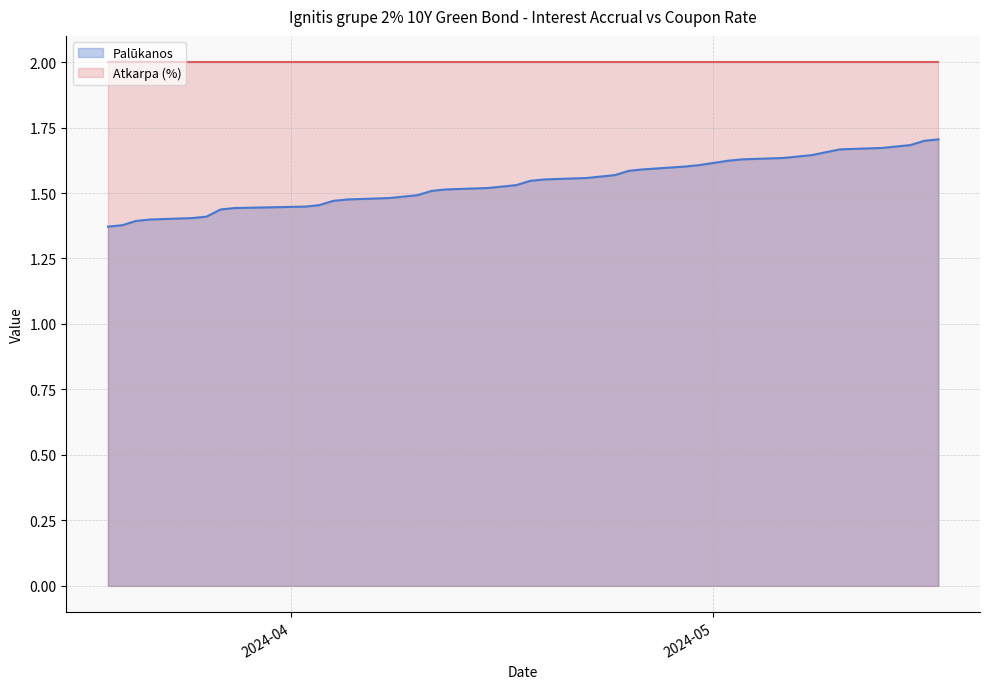

Which label corresponds to the largest value in the chart?

2024-03-19